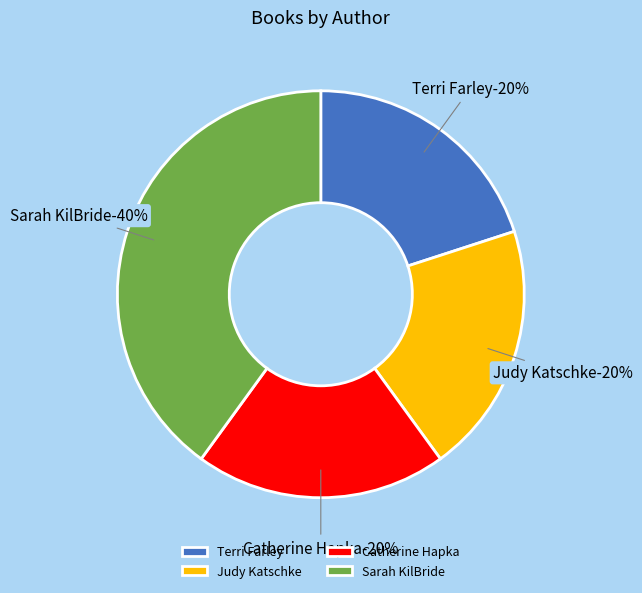

Approximately how many times larger is the value at Sarah KilBride (65784681) compared to Terri Farley (20509675)?

2.0